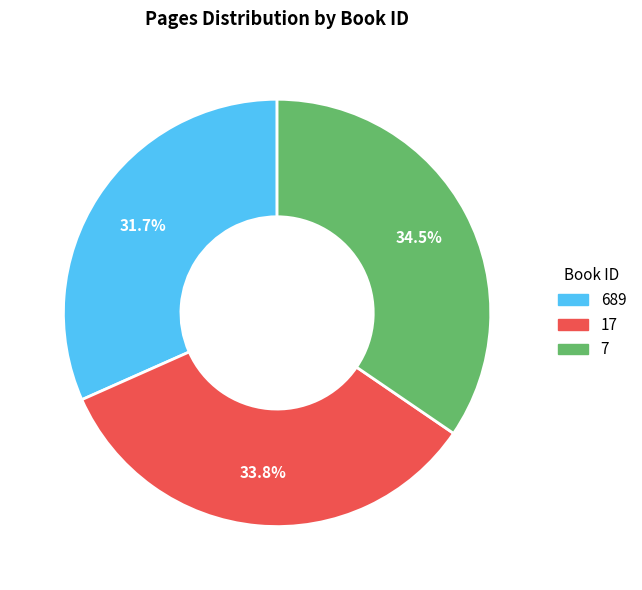

Is there a majority slice in this chart?

No